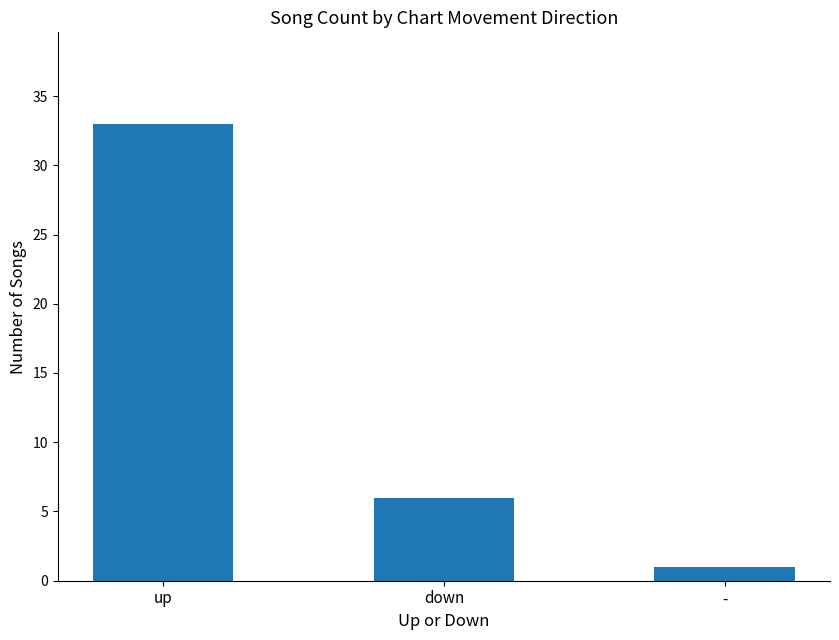

How many bars are there in total?

3